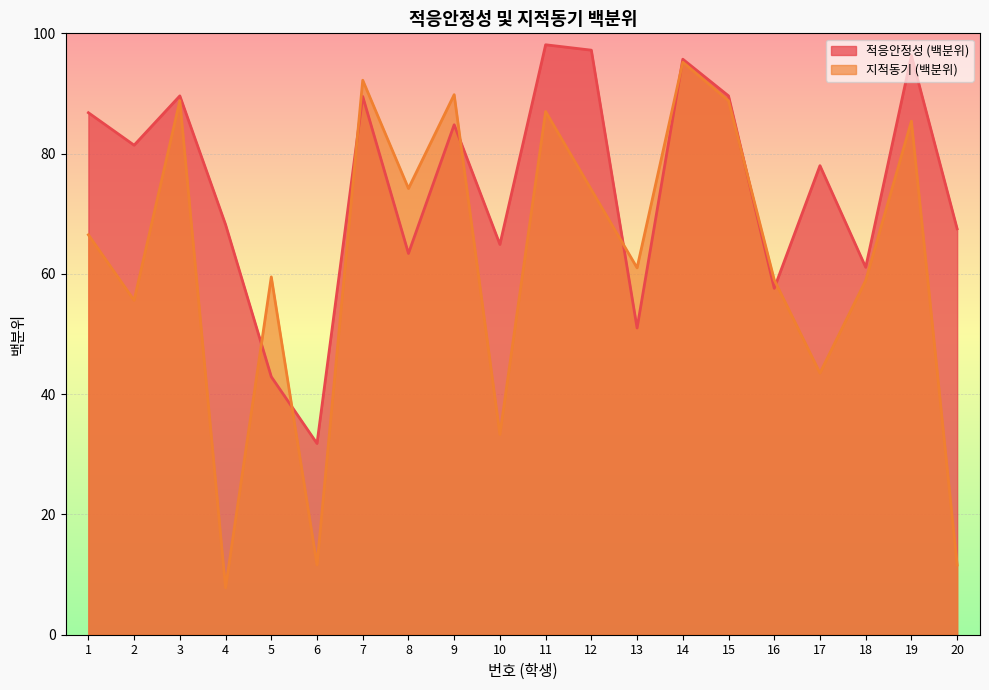

What is the sum of the 적응안정성 (백분위) values at 13 and 11?

149.1